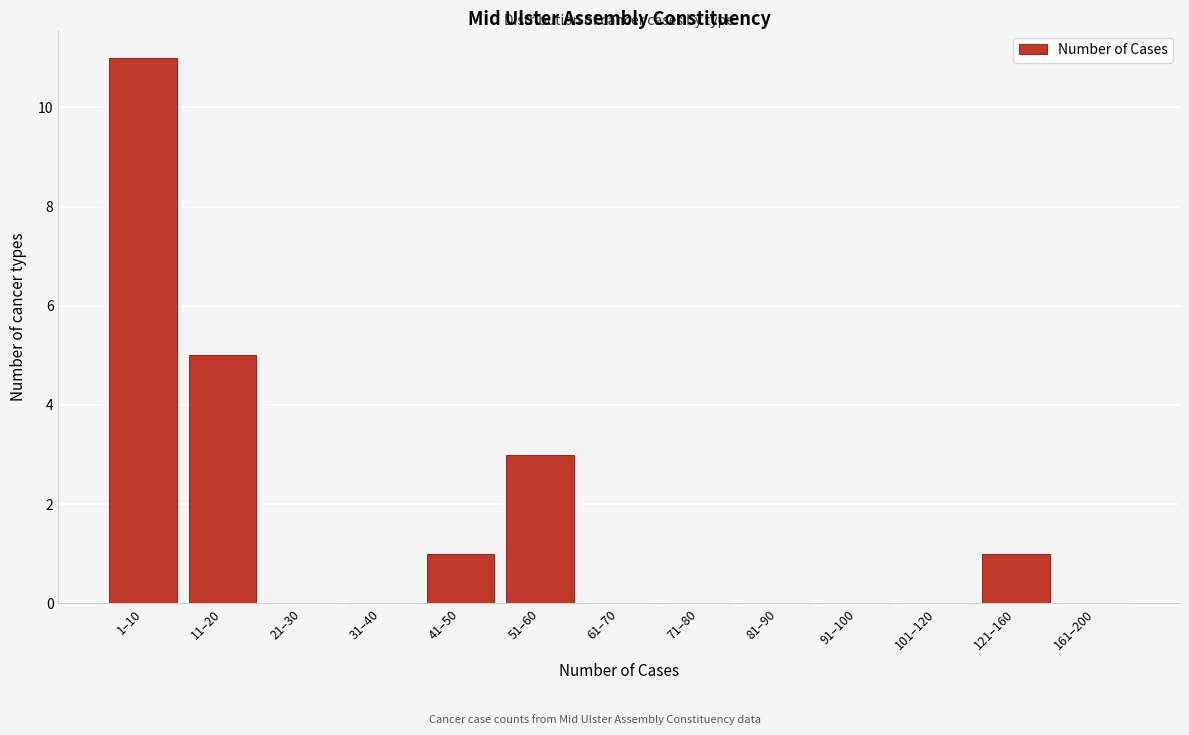

Reading left to right, transcribe all the data shown in this chart.

1–10=11	11–20=5	21–30=0	31–40=0	41–50=1	51–60=3	61–70=0	71–80=0	81–90=0	91–100=0	101–120=0	121–160=1	161–200=0